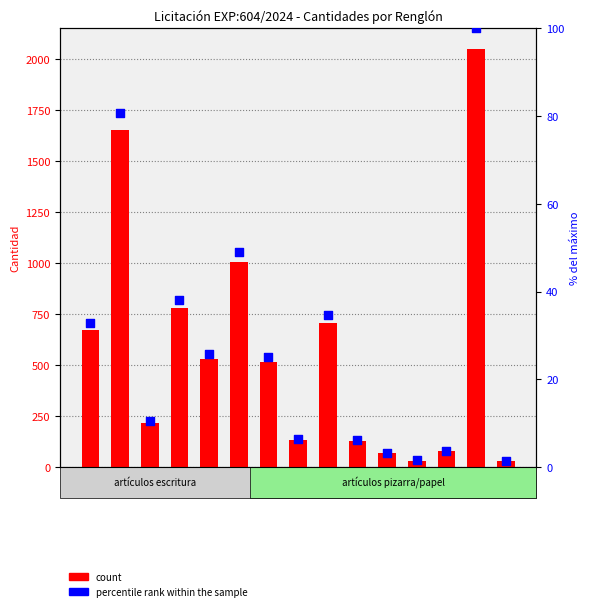

At how many categories does at least one series exceed 1309?

2